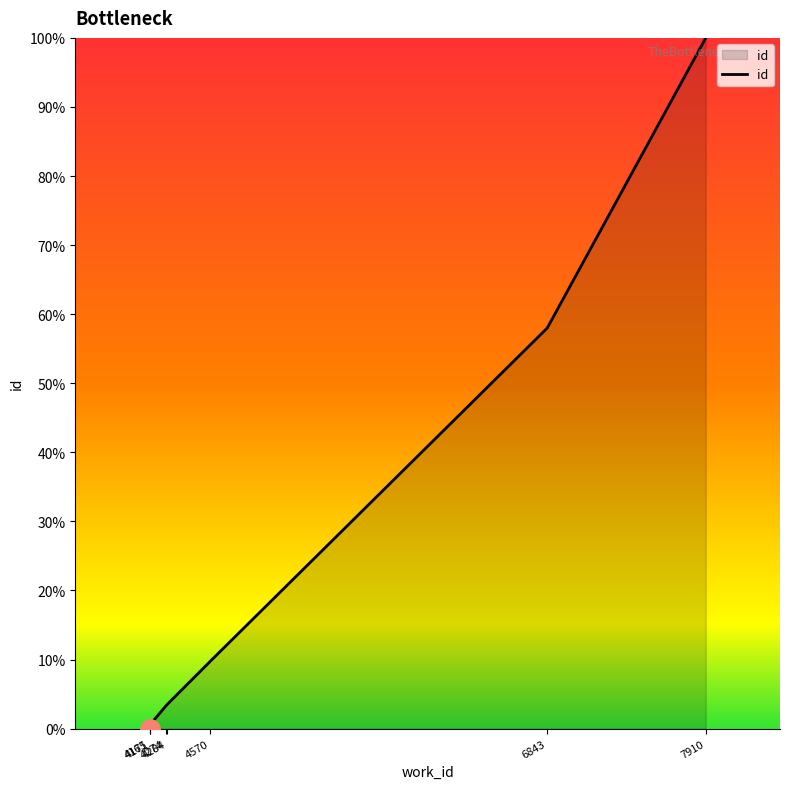

At which category does the chart reach its peak across all series?

7910